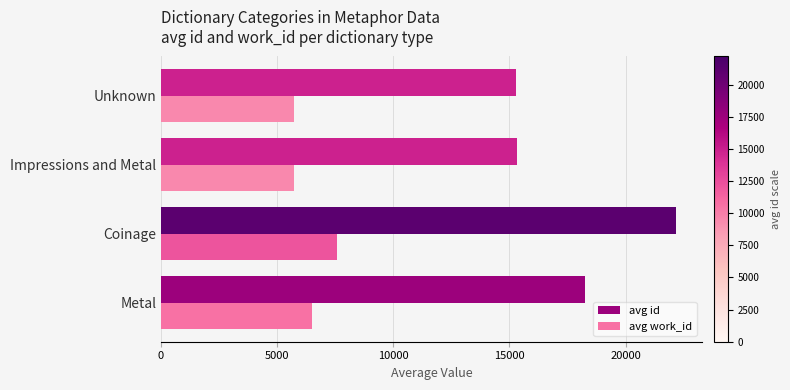

List the series in order of their overall mean, lowest first.

avg work_id, avg id